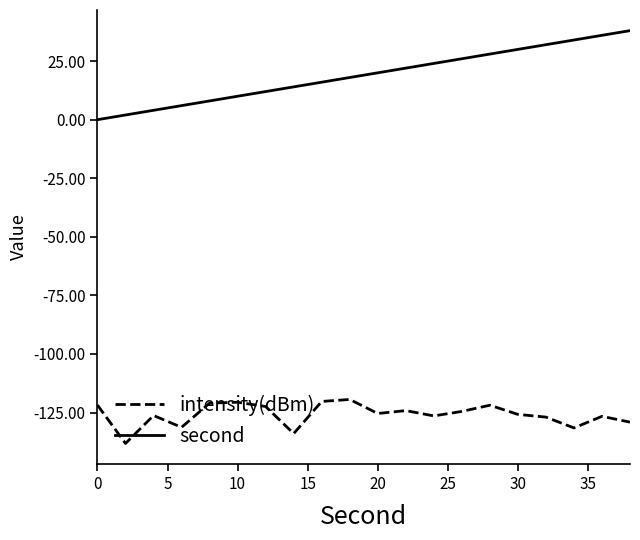

Rank the series by their average value, from highest to lowest.

second, intensity(dBm)